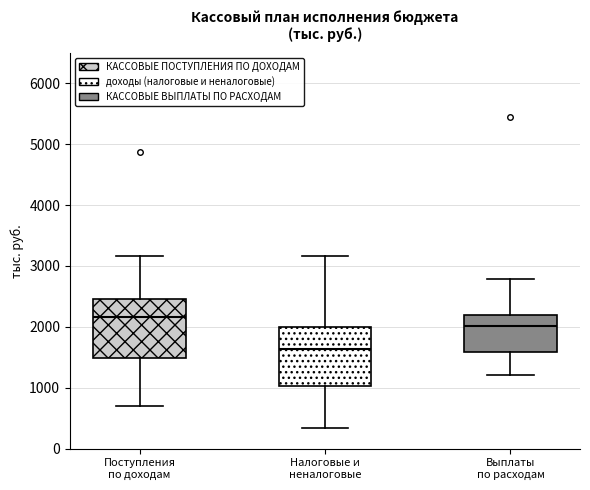

Where is the lower edge of the box for Поступления по доходам on the y-axis? The values are not printed on the chart, so give them approximately, as read against the axis.

1500